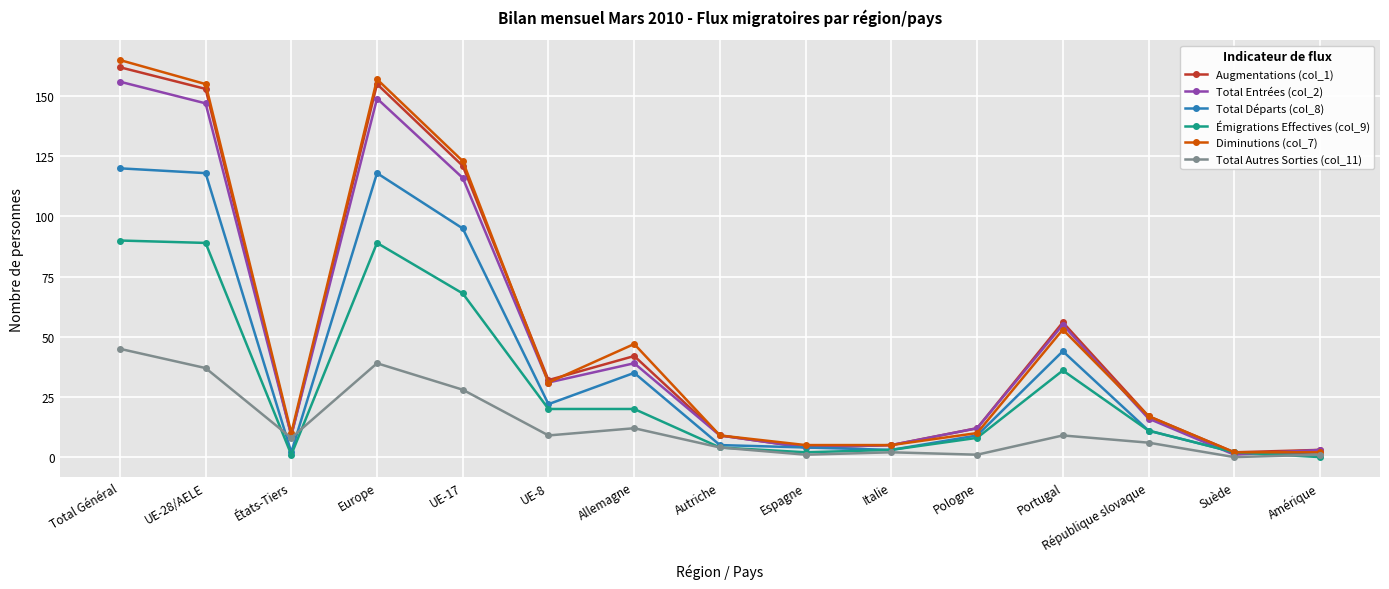

Which series has the widest spread of values?

Diminutions (col_7)